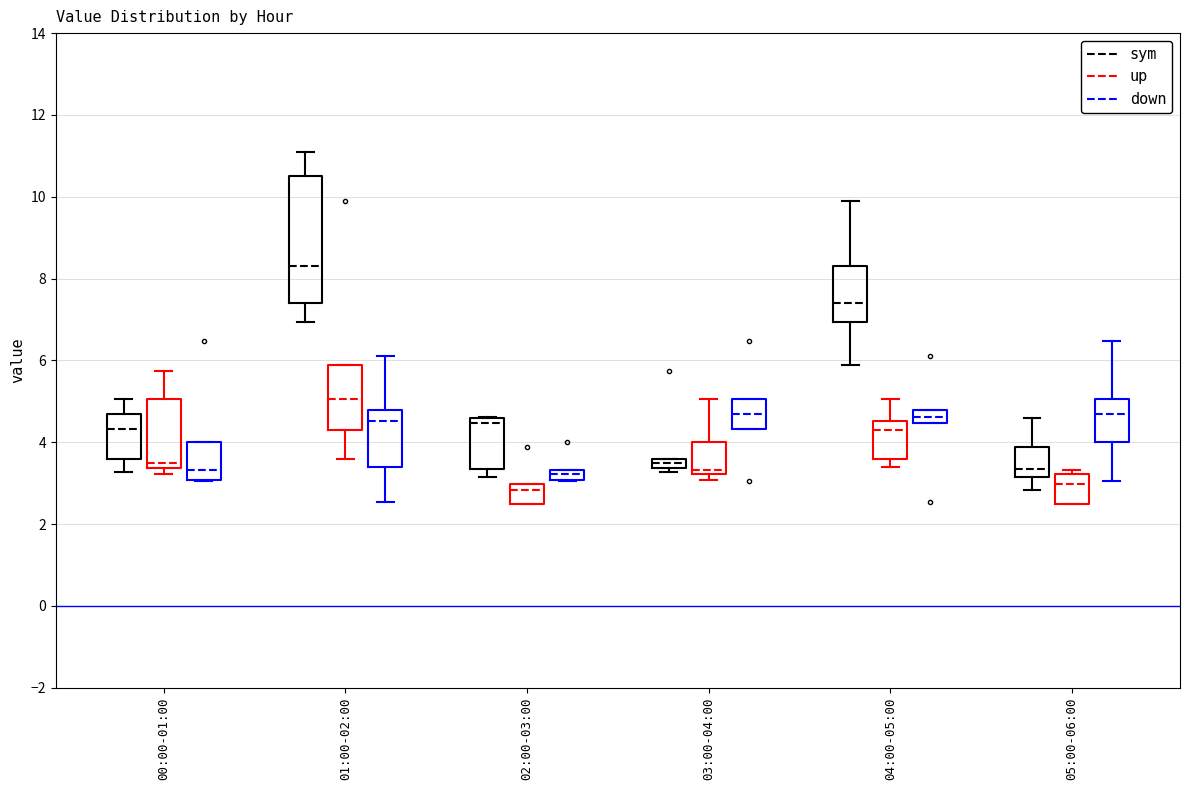

Where is the lower edge of the box for 02:00-03:00 (down) on the y-axis? The values are not printed on the chart, so give them approximately, as read against the axis.

3.0